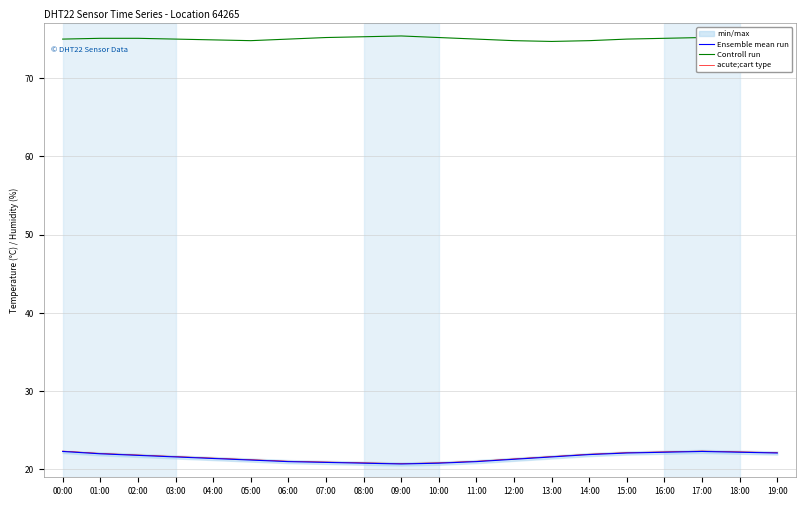

What is the greatest value displayed?

75.4